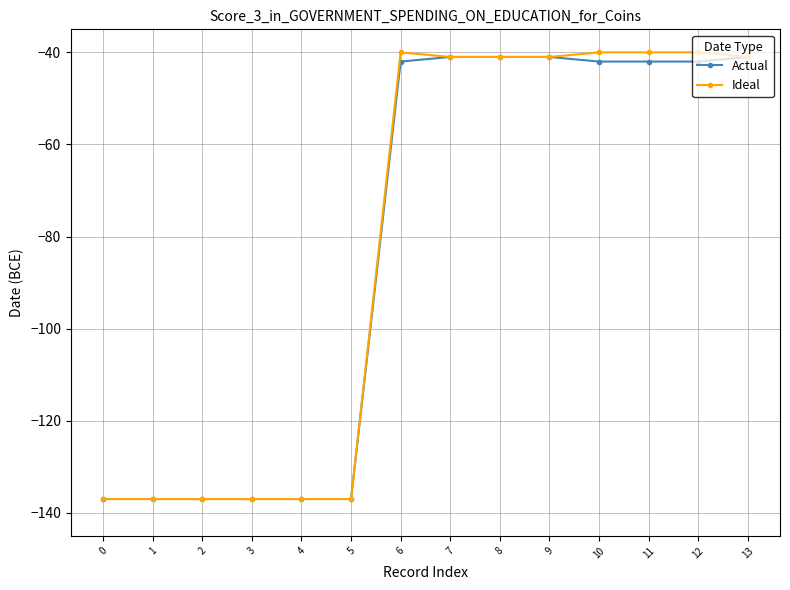

What is the total value across all series at 1?

-274